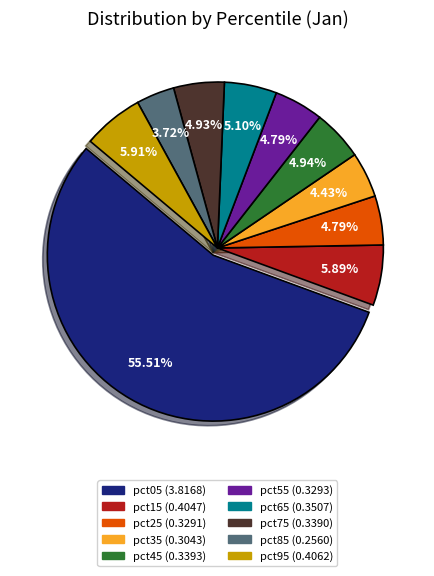

Which has a higher value, pct85 or pct55?

pct55